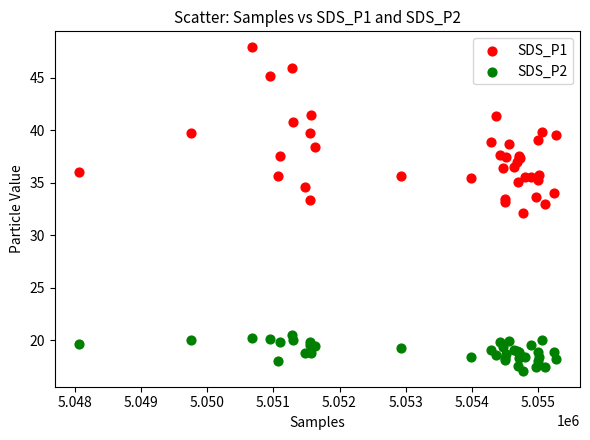

Which series has the widest spread of Y values?

SDS_P1